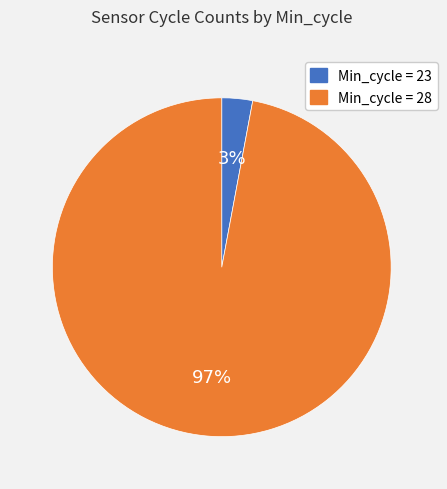

Is there any slice that represents more than half of the pie?

Yes